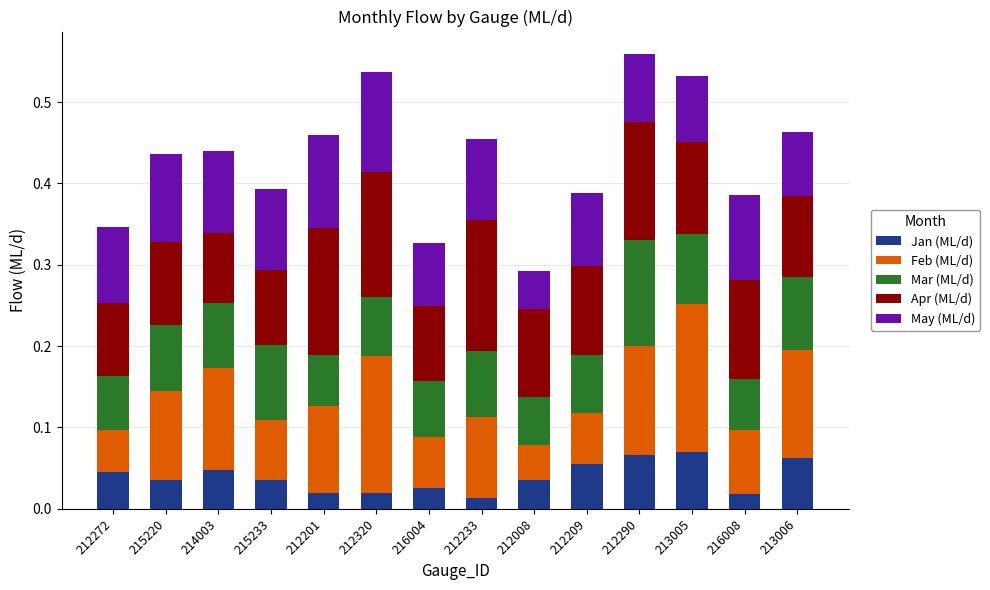

The value of Jan (ML/d) at 212272 is 0.1. True or false?

False